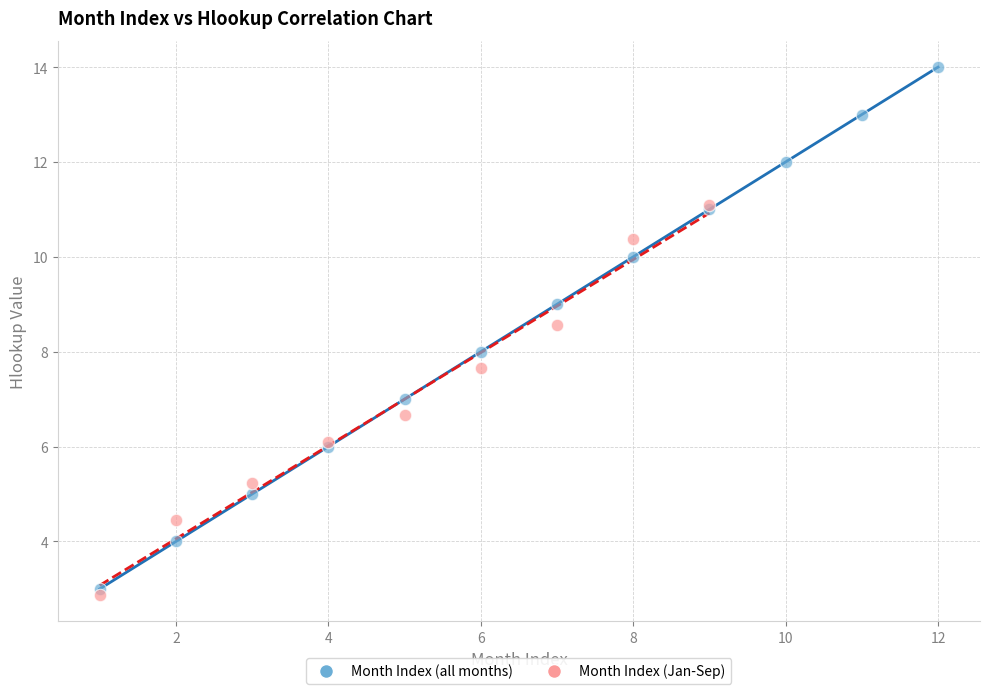

Which series contains the highest Y value?

Month Index (all months)